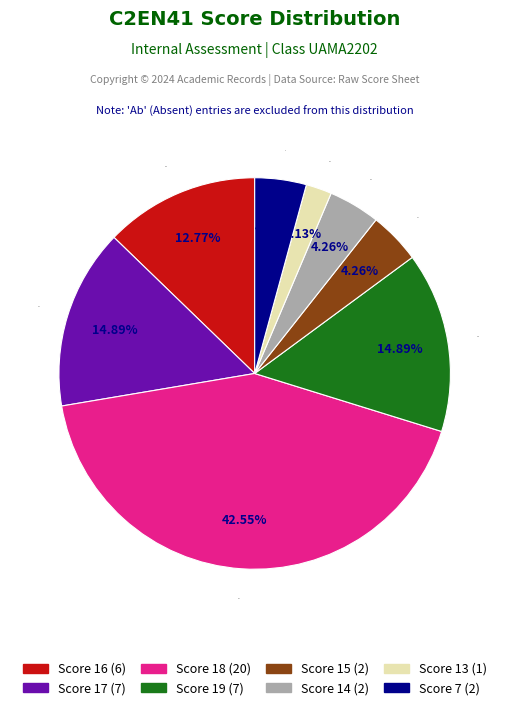

Do Score 13 (1) and Score 15 (2) together represent more than half of the pie?

No